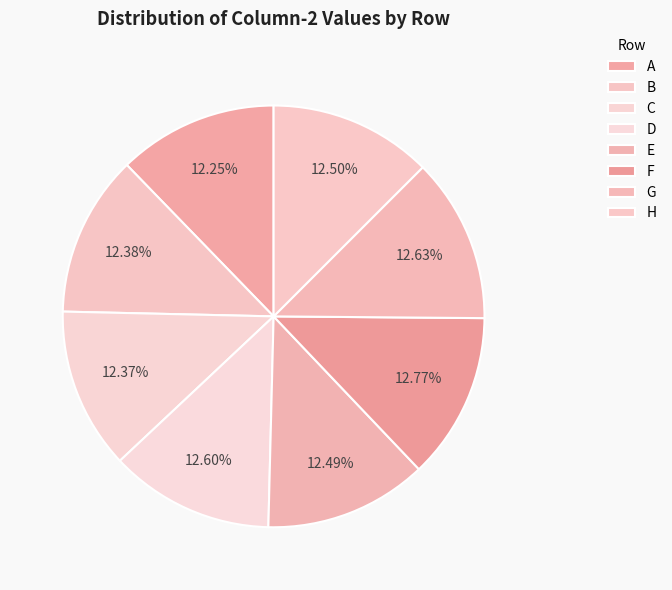

Is the sum of B and G greater than half?

No